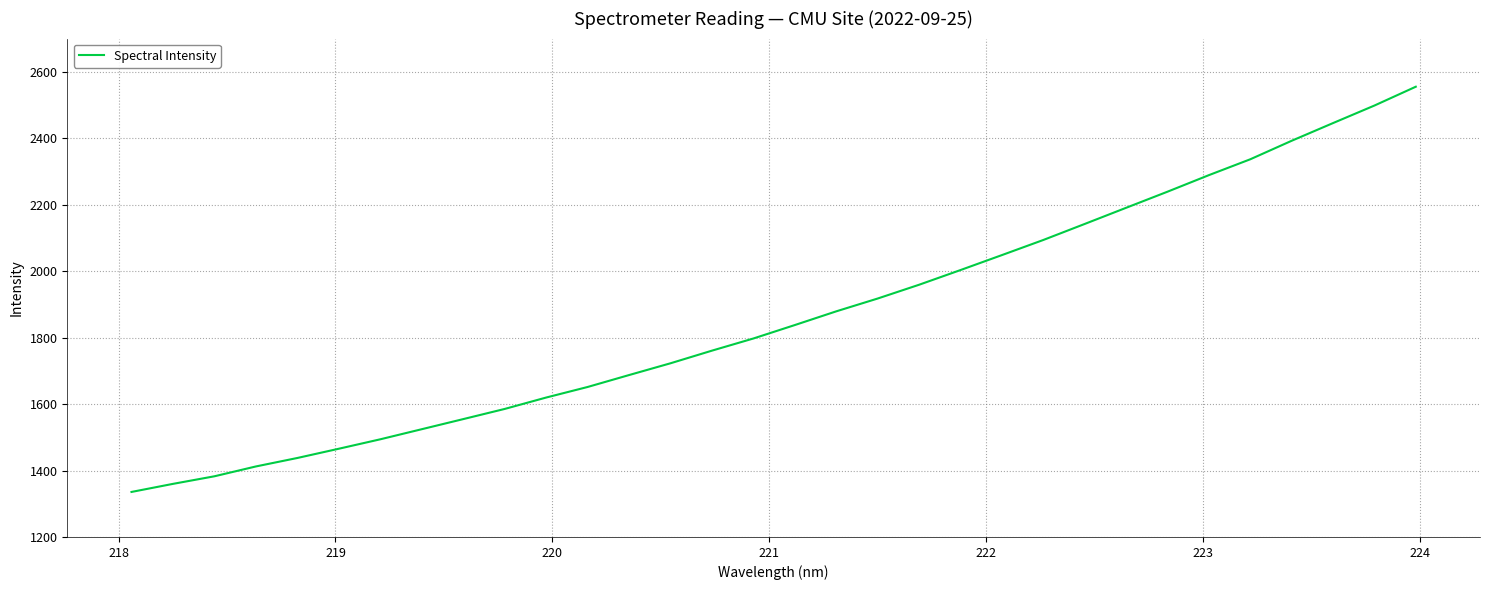

Does the chart have visible grid lines?

Yes